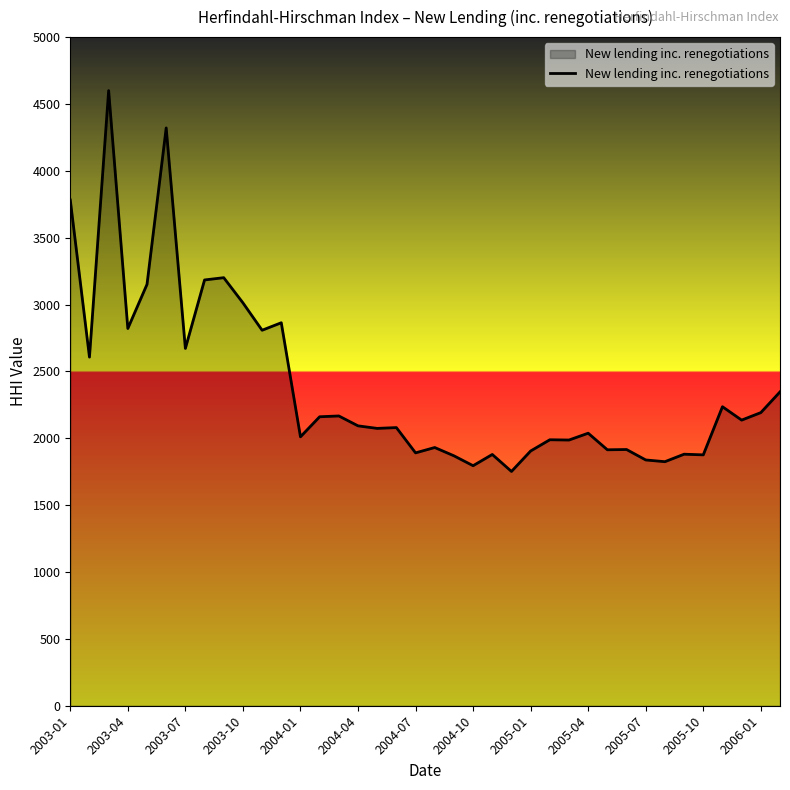

What is the smallest value displayed?

1752